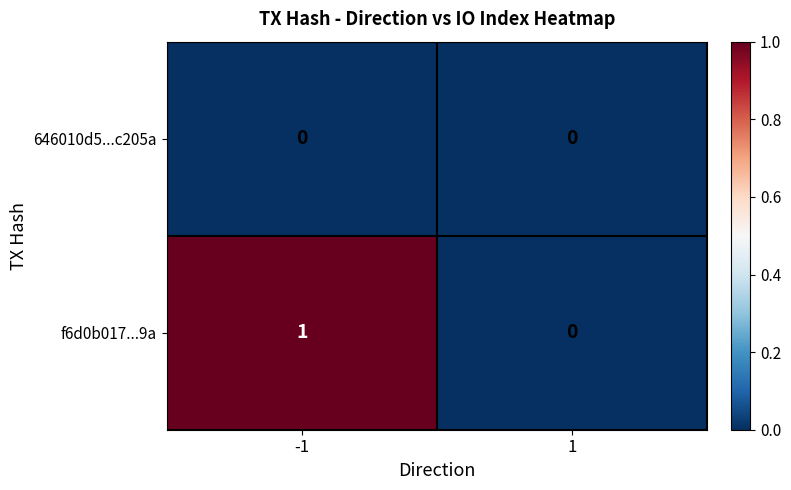

At which category is the sum across all series the highest?

-1